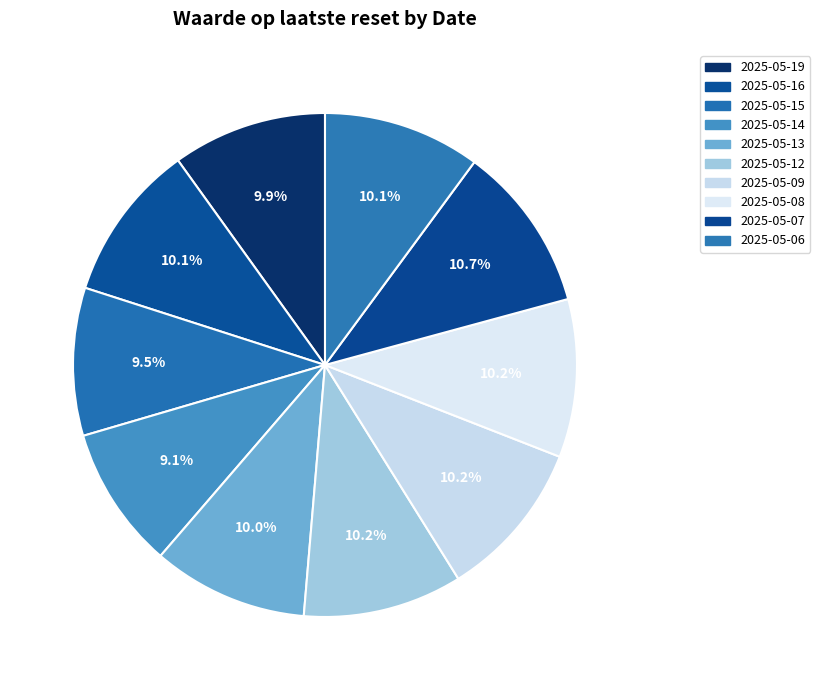

Count the number of slices in the pie.

10